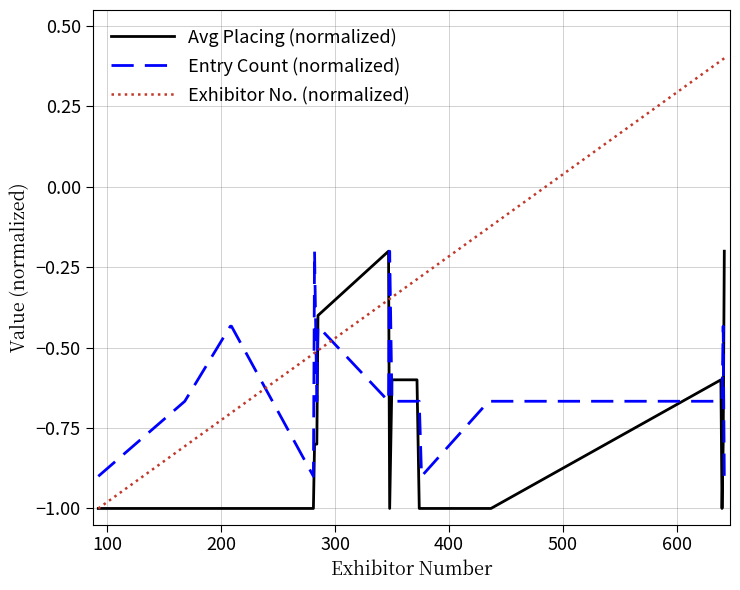

Count the Avg Placing (normalized) values in the range -1 to 0.

20